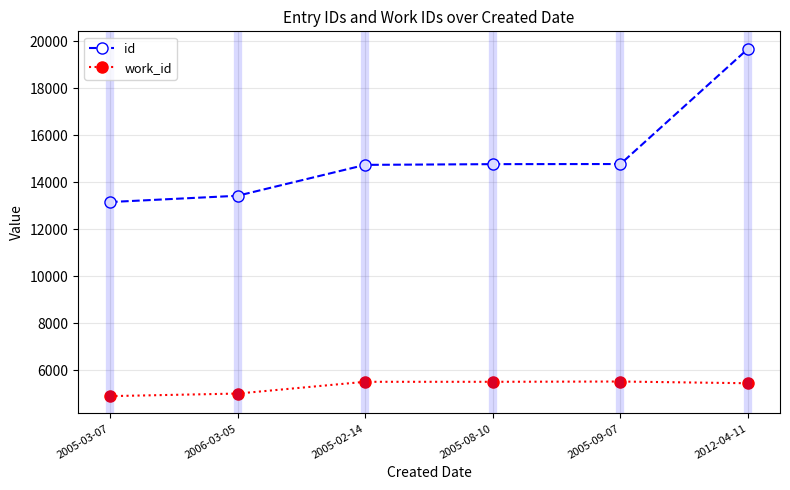

What is the sum of the work_id values at 2005-02-14 and 2005-08-10?

11010